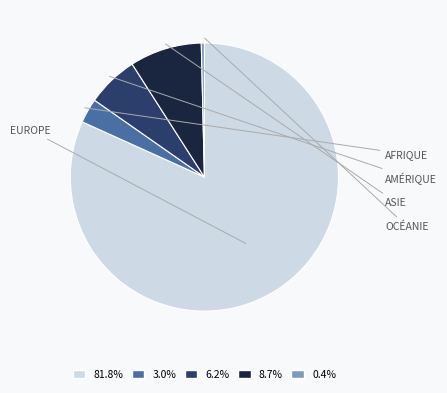

Is there a majority slice in this chart?

Yes